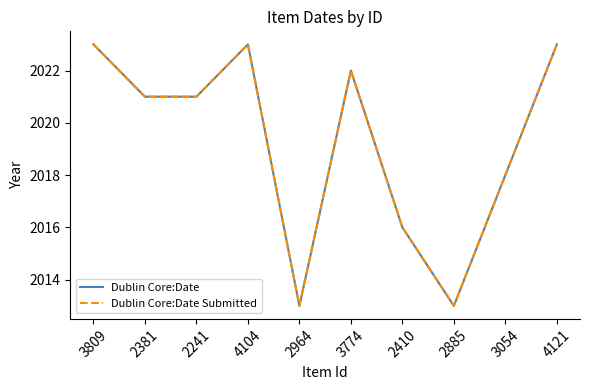

The value of Dublin Core:Date Submitted at 3054 is 1321. True or false?

False